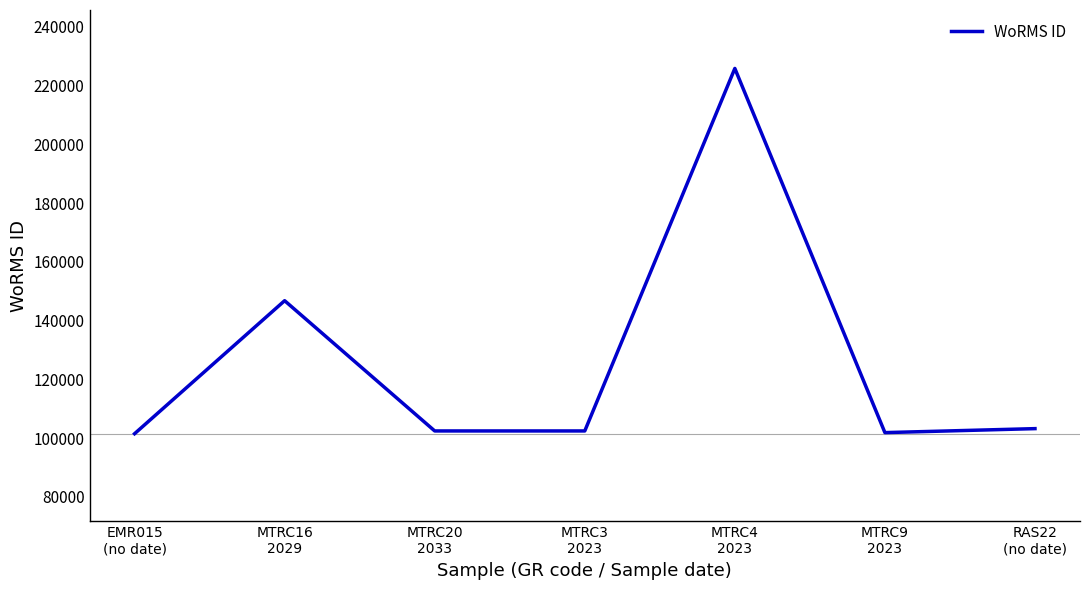

What is the greatest value displayed?

225814